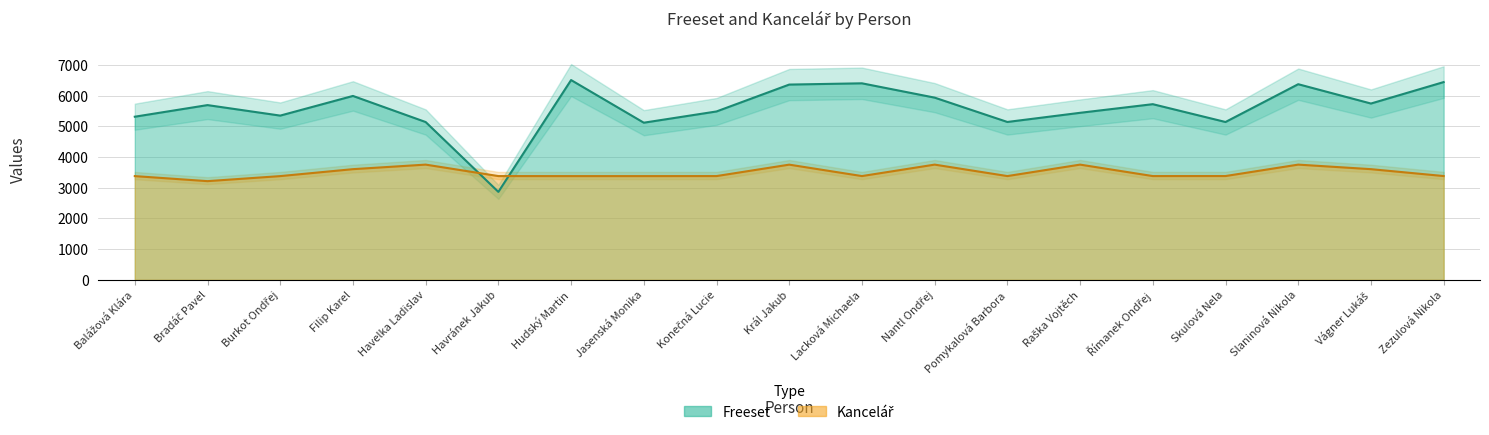

How many interior local valleys does the Kancelář series have?

4